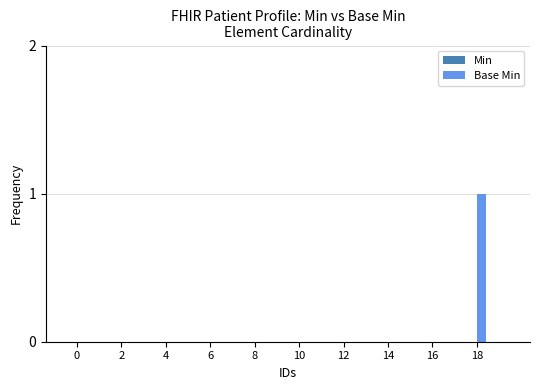

Count the number of categories in the chart.

20